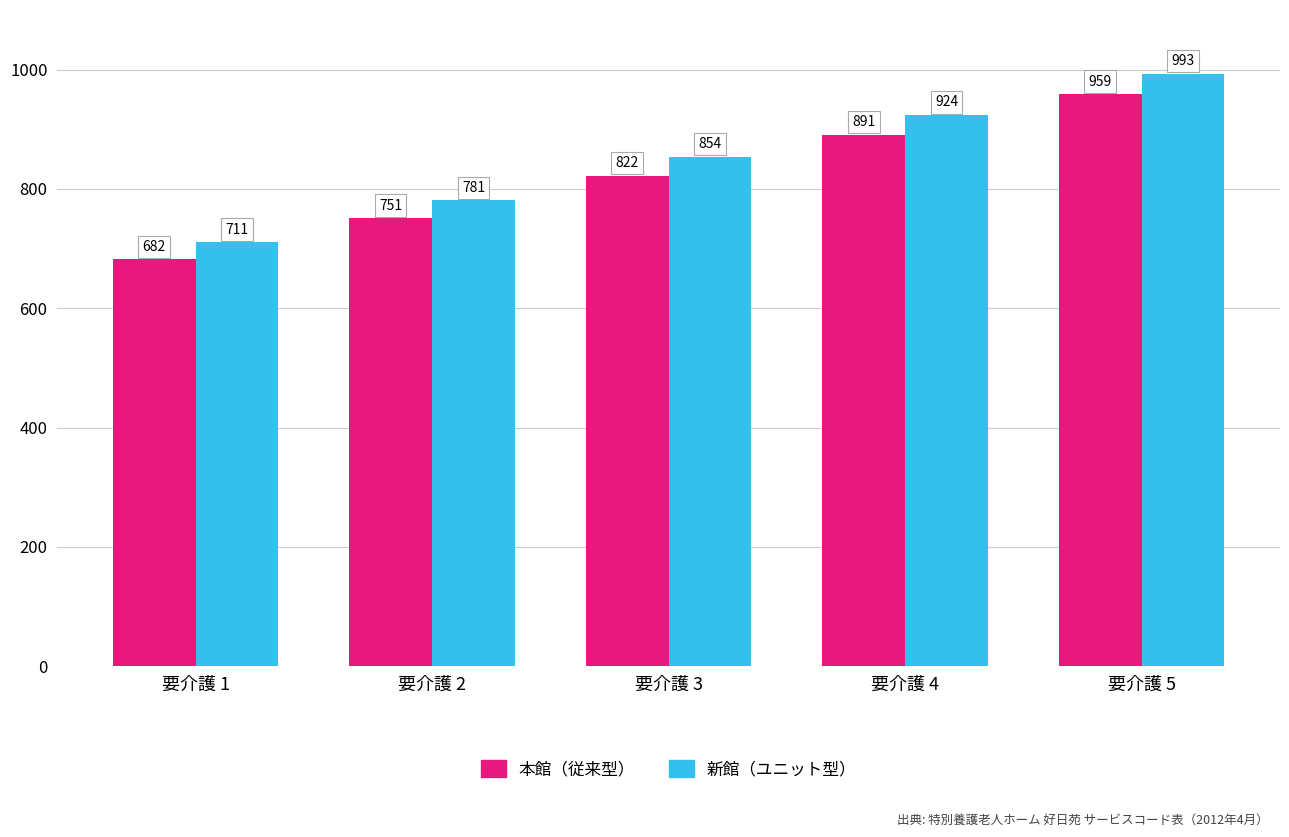

Which category has the highest value in the 本館（従来型） series?

要介護 5